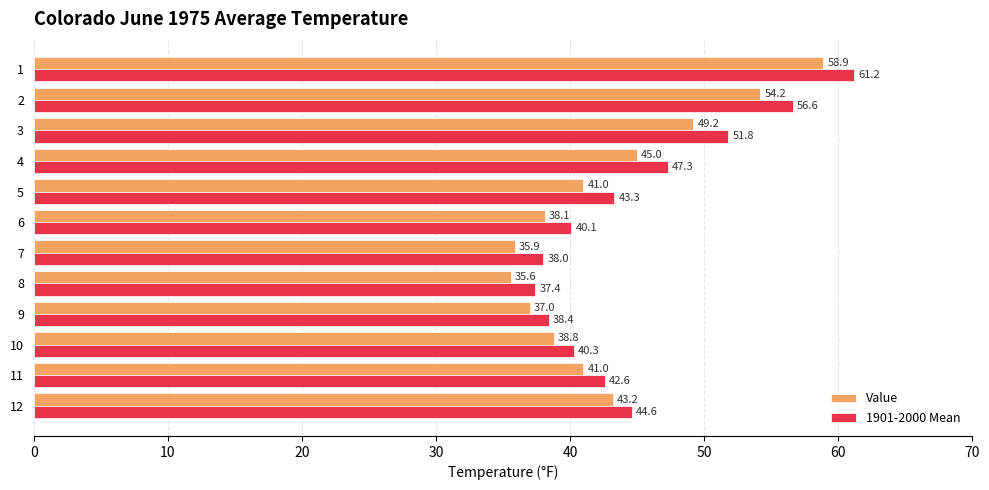

What is the greatest value displayed?

61.2